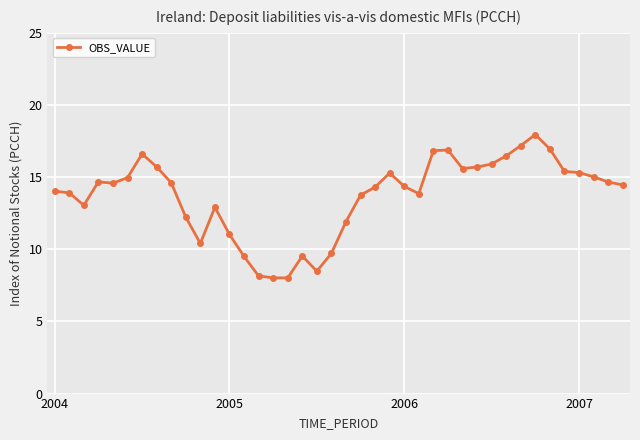

What is the smallest value displayed?

8.0